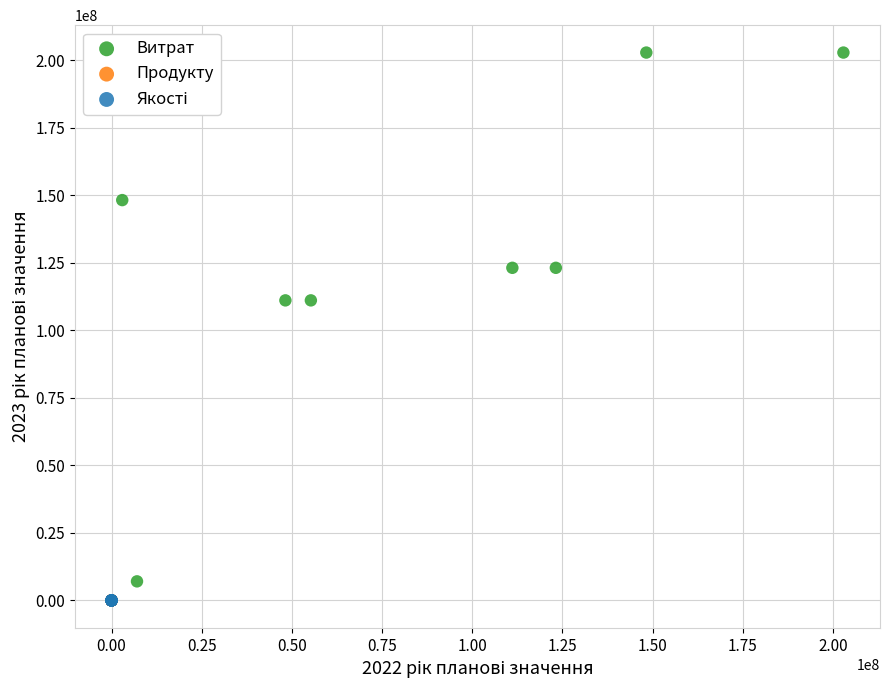

Which series has the widest spread of Y values?

Витрат